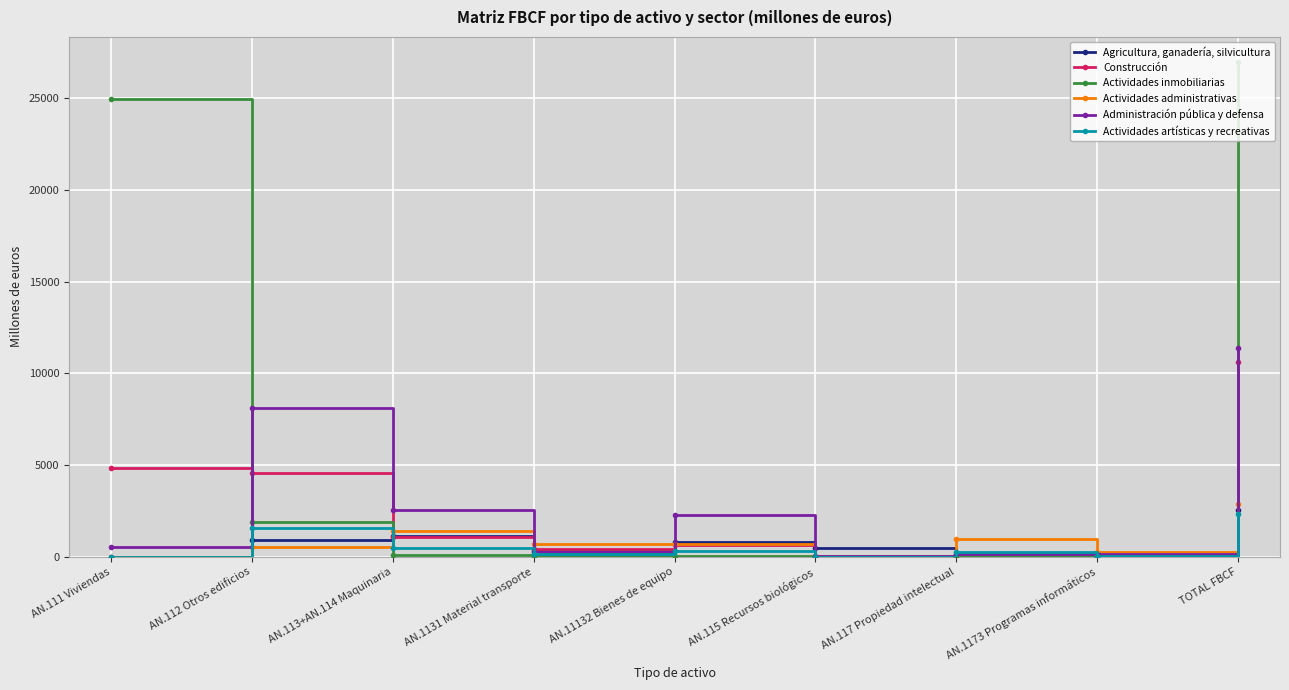

At AN.117 Propiedad intelectual, list the series in order from smallest to largest.

Agricultura, ganadería, silvicultura, Actividades inmobiliarias, Construcción, Administración pública y defensa, Actividades artísticas y recreativas, Actividades administrativas